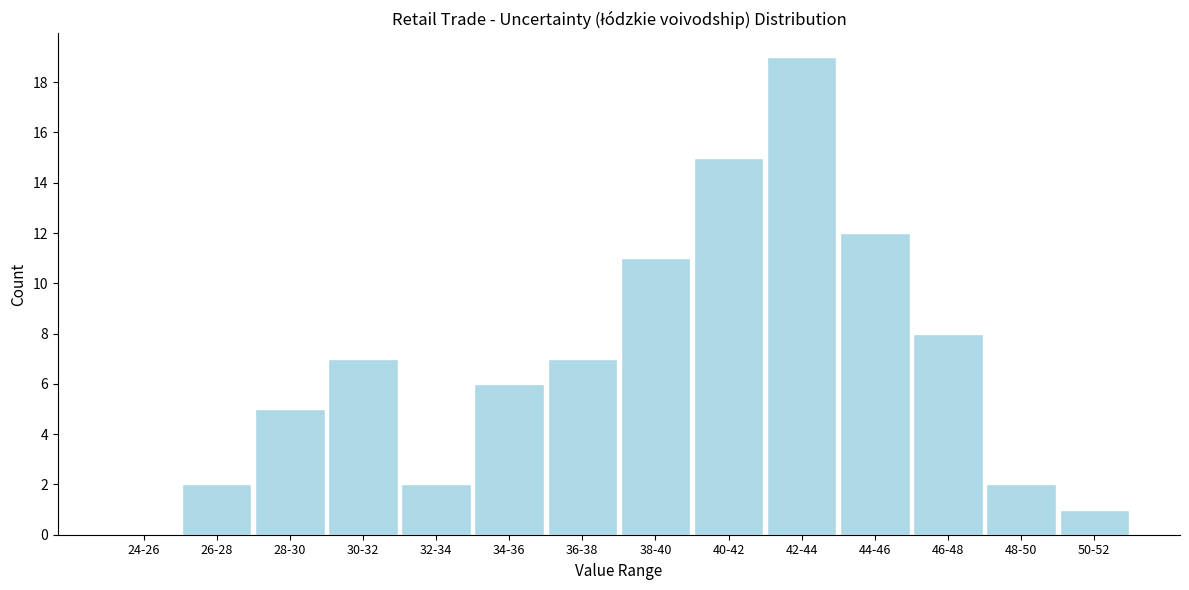

Reading left to right, list all the values displayed in this chart.

24-26=0	26-28=2	28-30=5	30-32=7	32-34=2	34-36=6	36-38=7	38-40=11	40-42=15	42-44=19	44-46=12	46-48=8	48-50=2	50-52=1